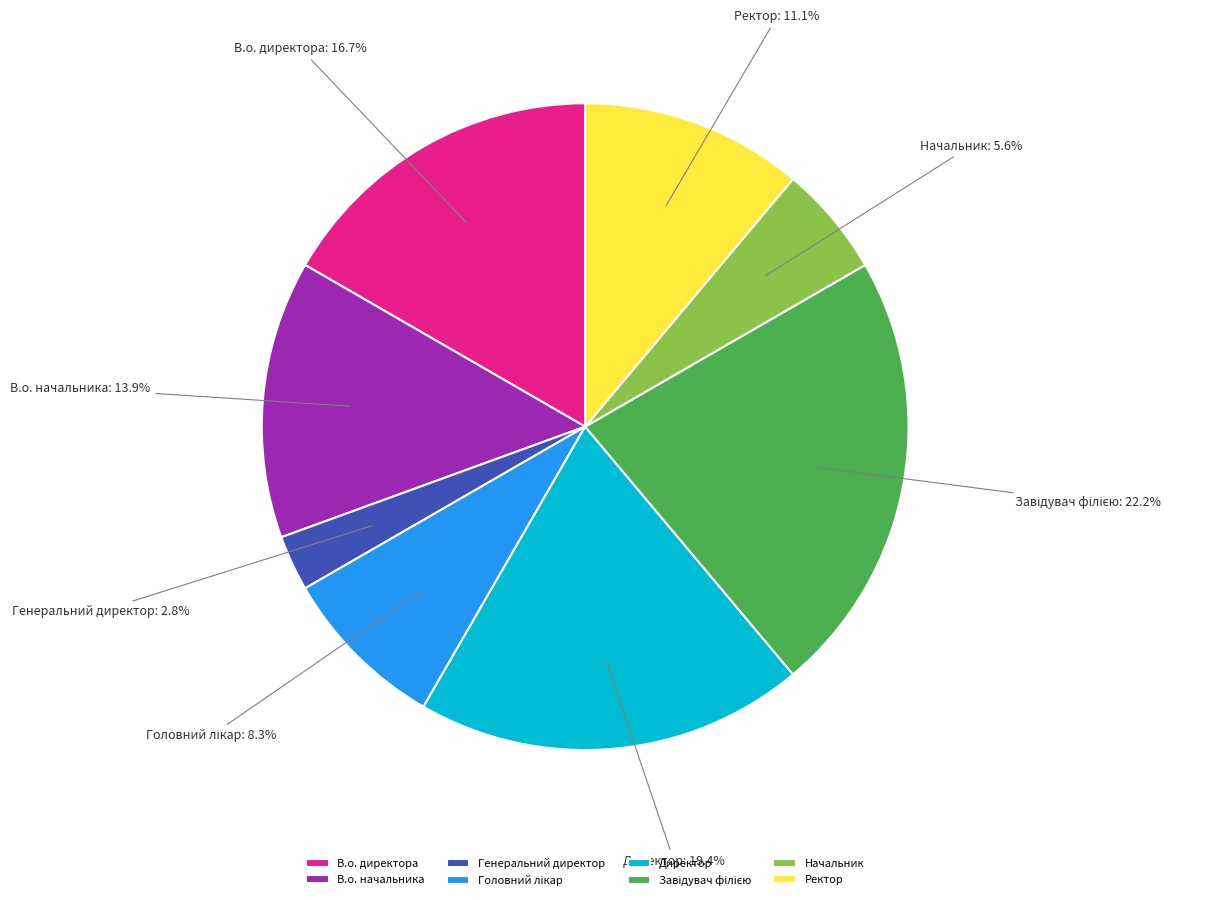

What percentage is the Начальник slice, to the nearest percent?

6%